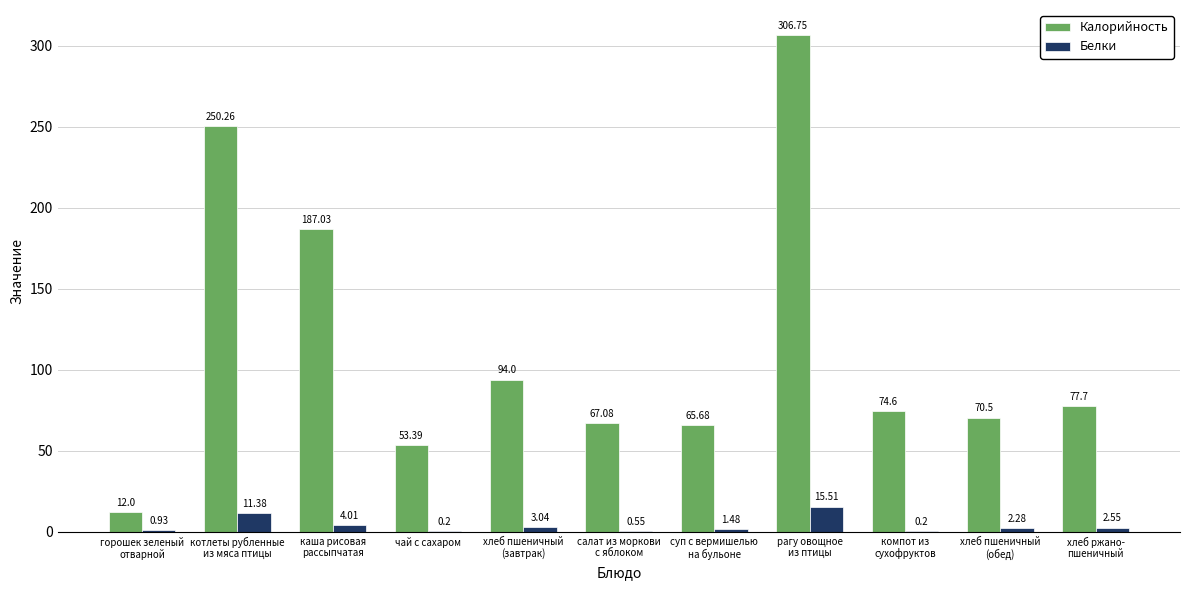

What is the total value across all series at хлеб пшеничный
(обед)?

72.8